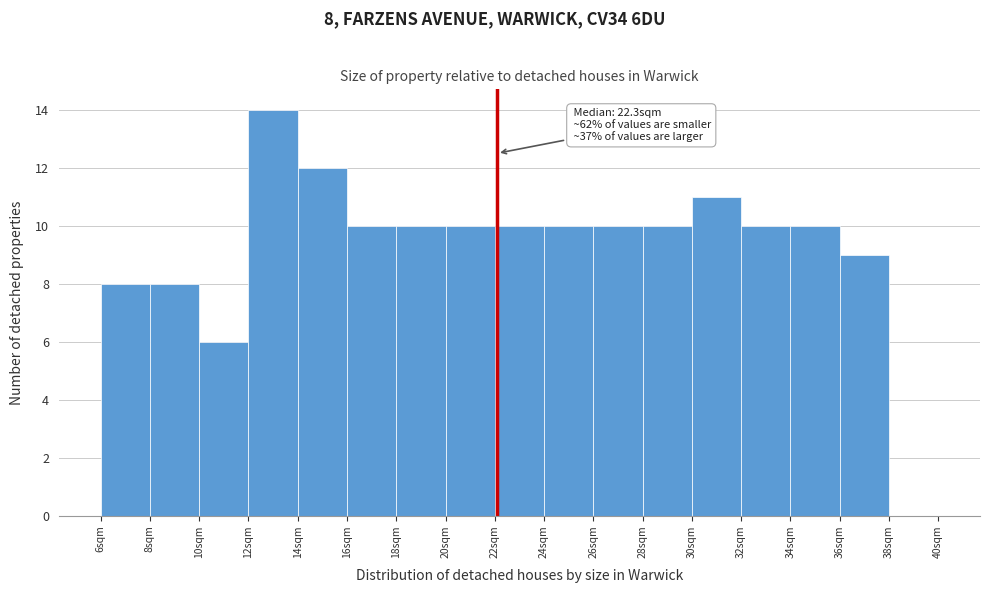

Over which range of the x-axis is the bar tallest?

12.2 to 14.2